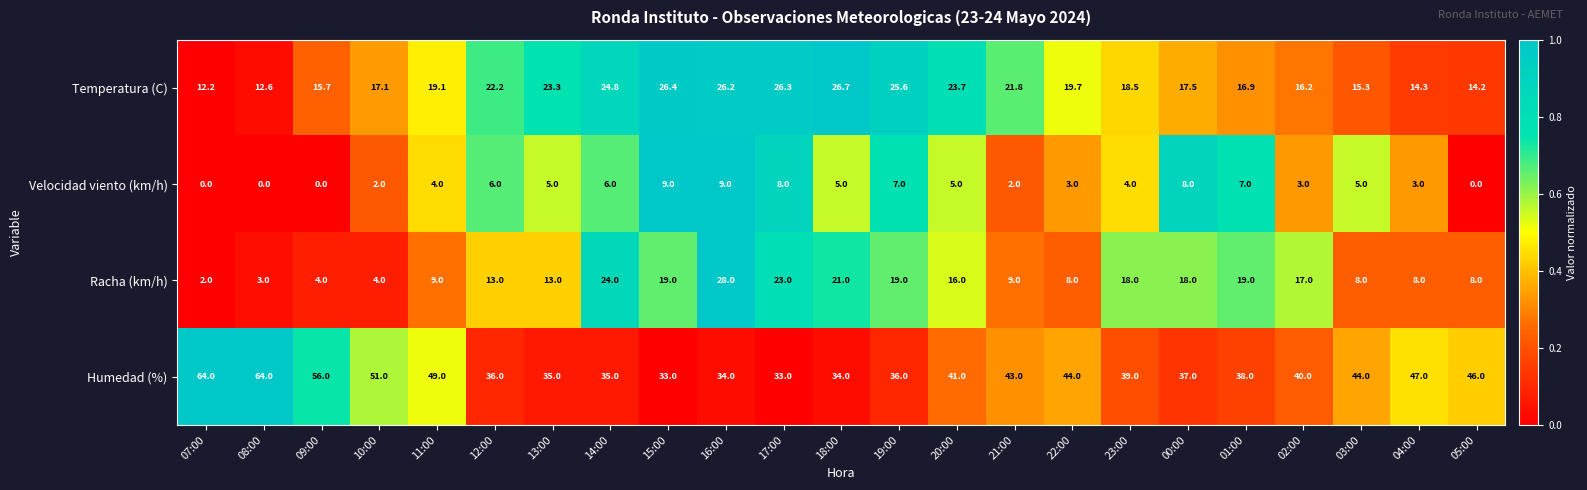

What is the difference between the highest and lowest values at 01:00?

31.0